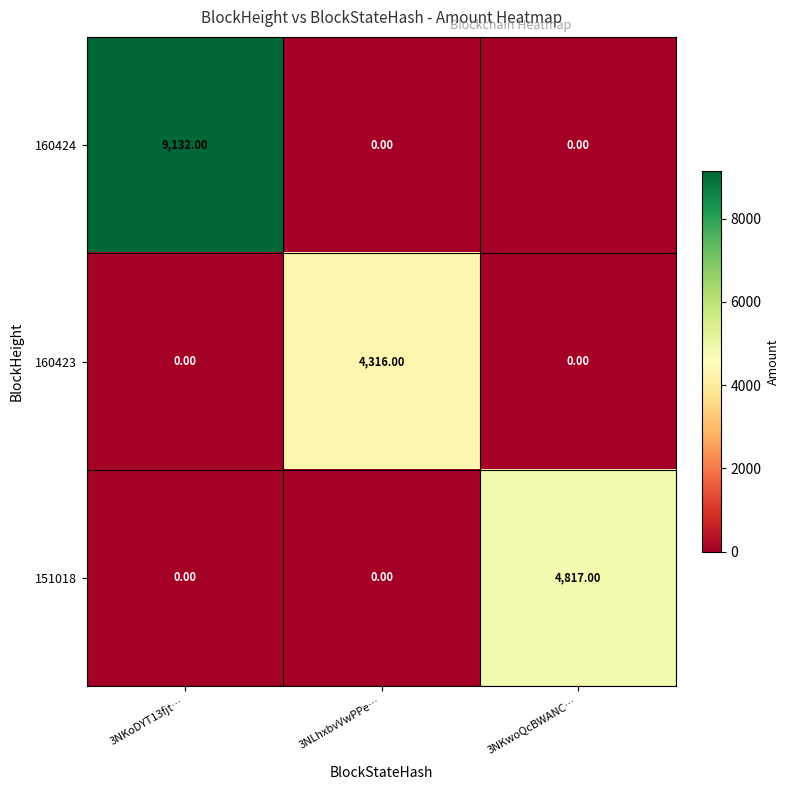

Which series has the largest total across all categories?

160424